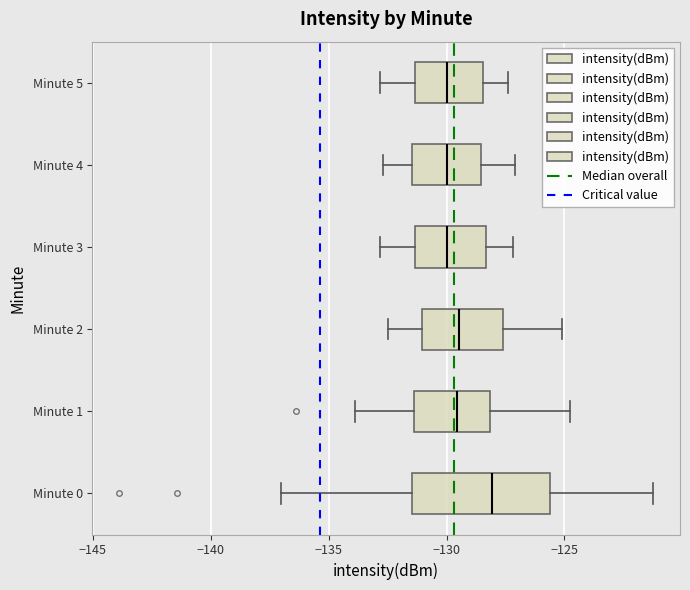

Reading bottom to top, read every box against the x-axis: the position of its median line, the range the box covers, and the ends of its whiskers. The values are not printed on the chart, so give them approximately, as read against the axis.

Minute 0: median -128.0, box -131.5 to -125.5, whiskers -137.0 to -121.0
Minute 1: median -129.5, box -131.5 to -128.0, whiskers -134.0 to -125.0
Minute 2: median -129.5, box -131.0 to -127.5, whiskers -132.5 to -125.0
Minute 3: median -130.0, box -131.5 to -128.5, whiskers -133.0 to -127.0
Minute 4: median -130.0, box -131.5 to -128.5, whiskers -132.5 to -127.0
Minute 5: median -130.0, box -131.5 to -128.5, whiskers -133.0 to -127.5